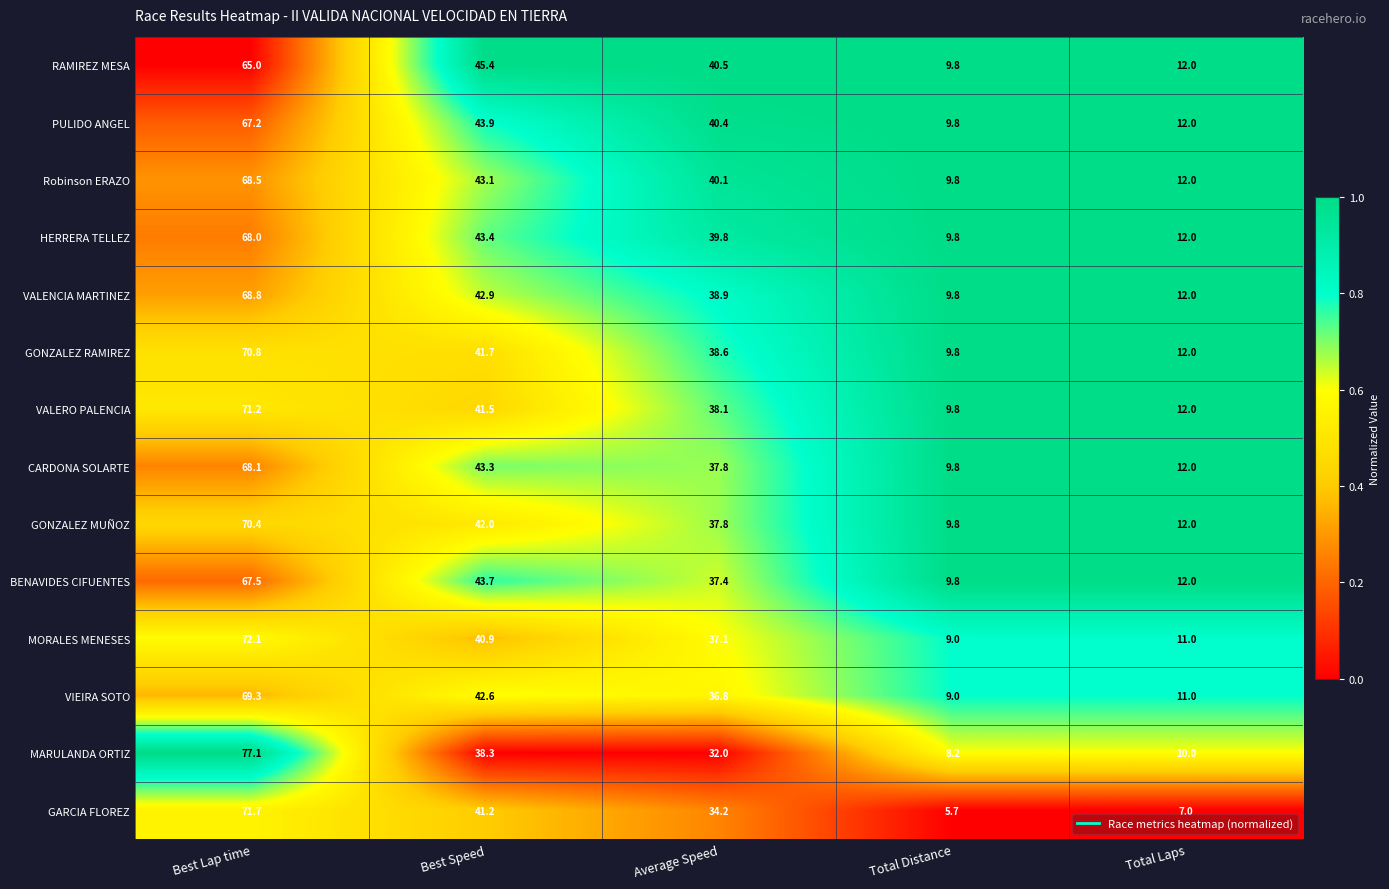

Which series has the largest range (max minus min)?

MARULANDA ORTIZ